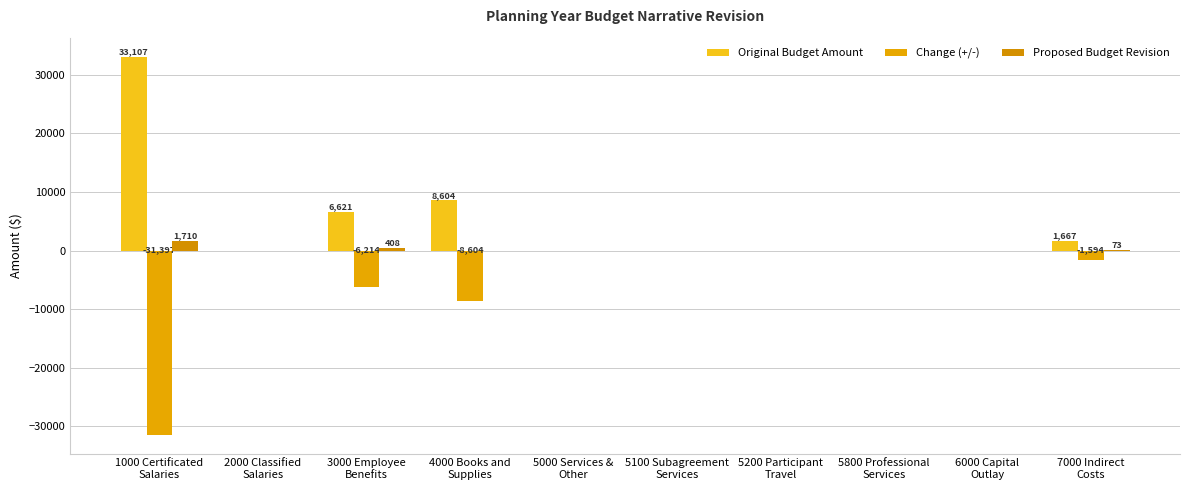

How many groups of bars are there?

10